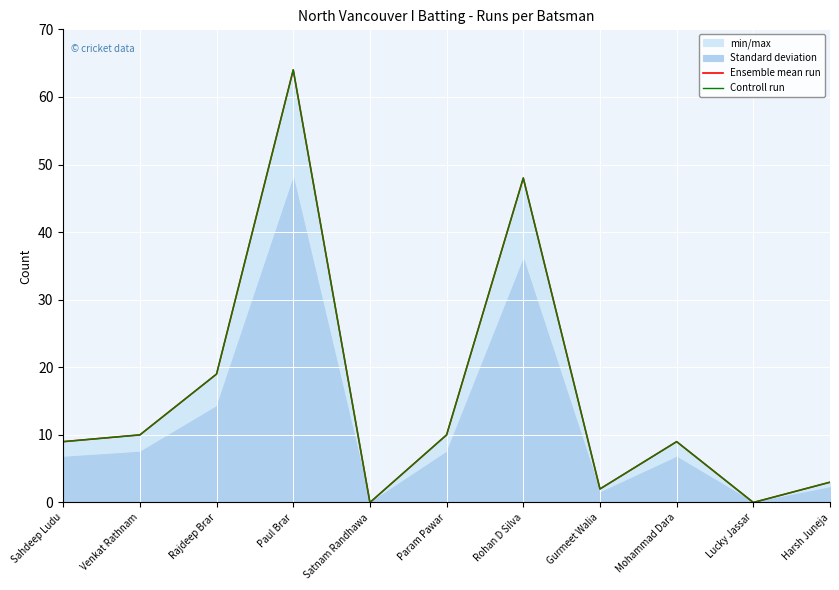

The value of Controll run at Harsh Juneja is 5. True or false?

False